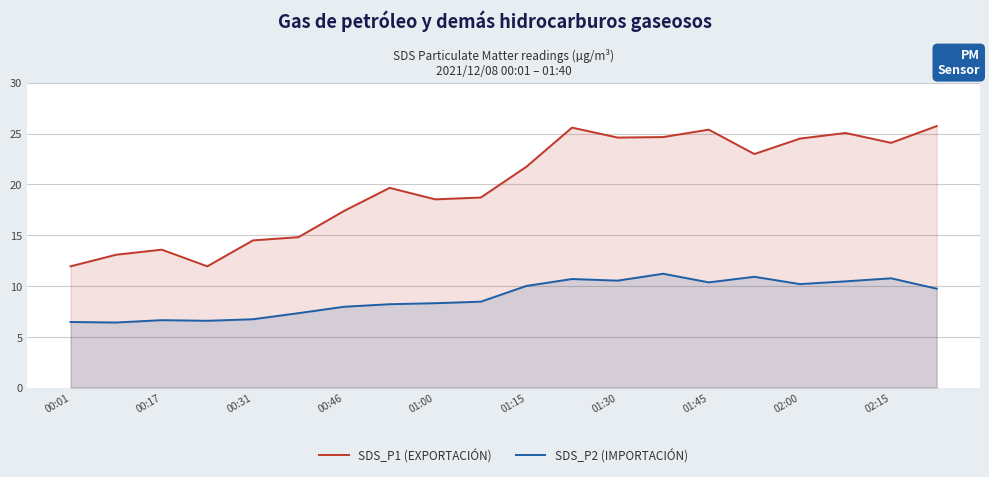

What is the minimum value shown in the chart?

6.4